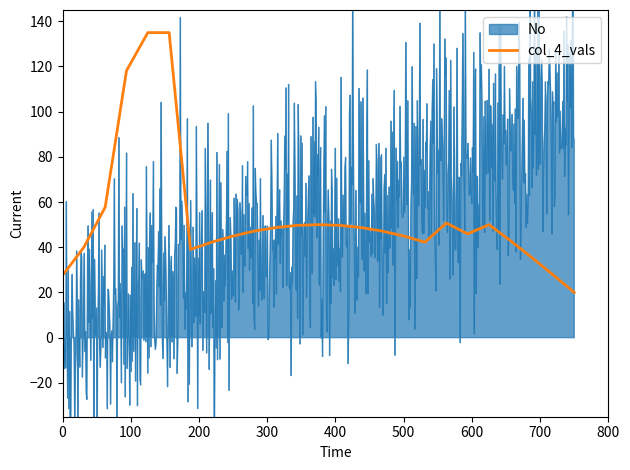

What is the highest value of the col_4_vals series?

135.0